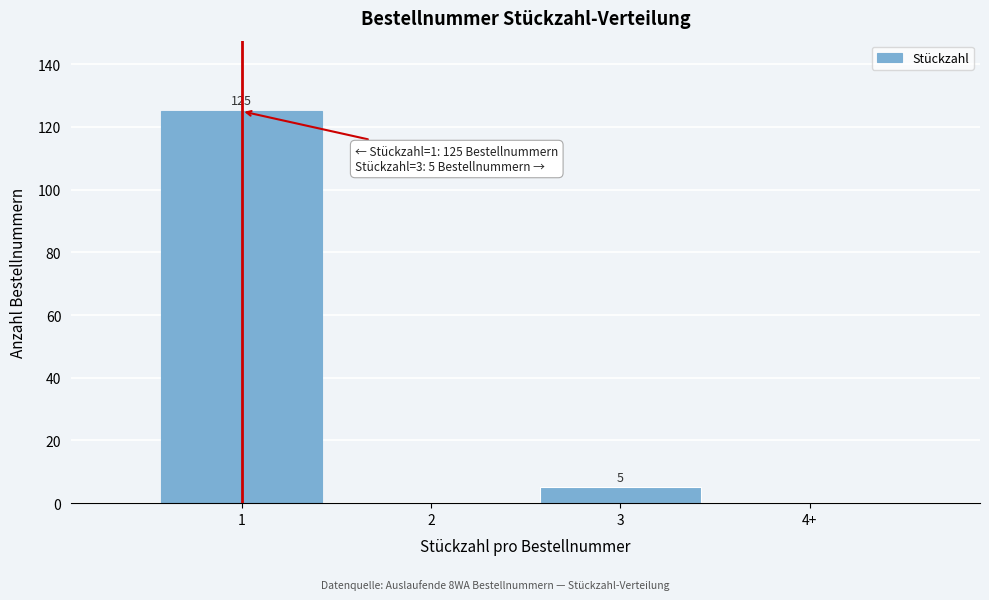

Reading left to right, what are all the values shown in this chart?

1=125	2=0	3=5	4+=0